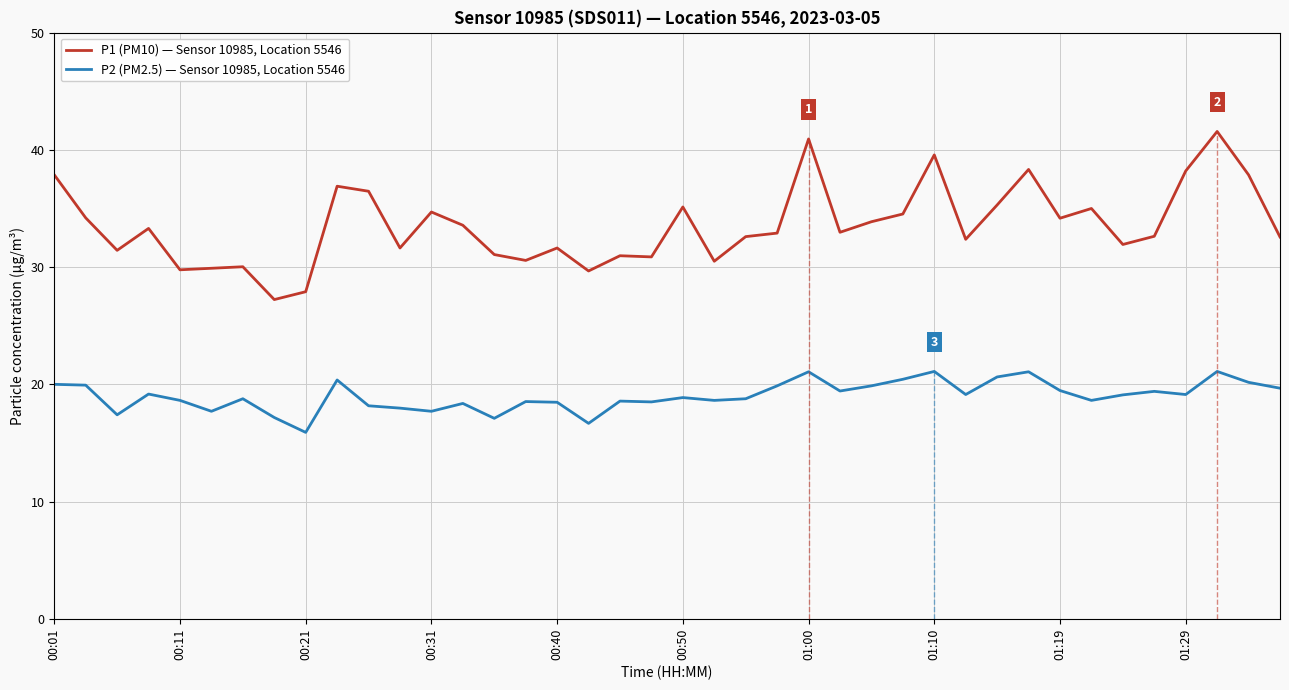

List the series in order of their peak value, lowest first.

P2 (PM2.5) — Sensor 10985, Location 5546, P1 (PM10) — Sensor 10985, Location 5546